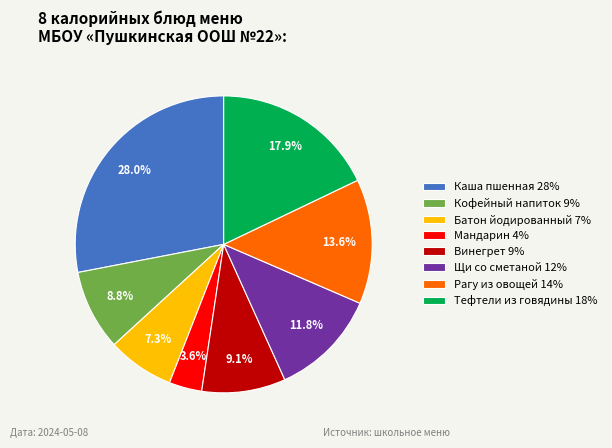

Which category has the smallest portion of the pie?

Мандарин